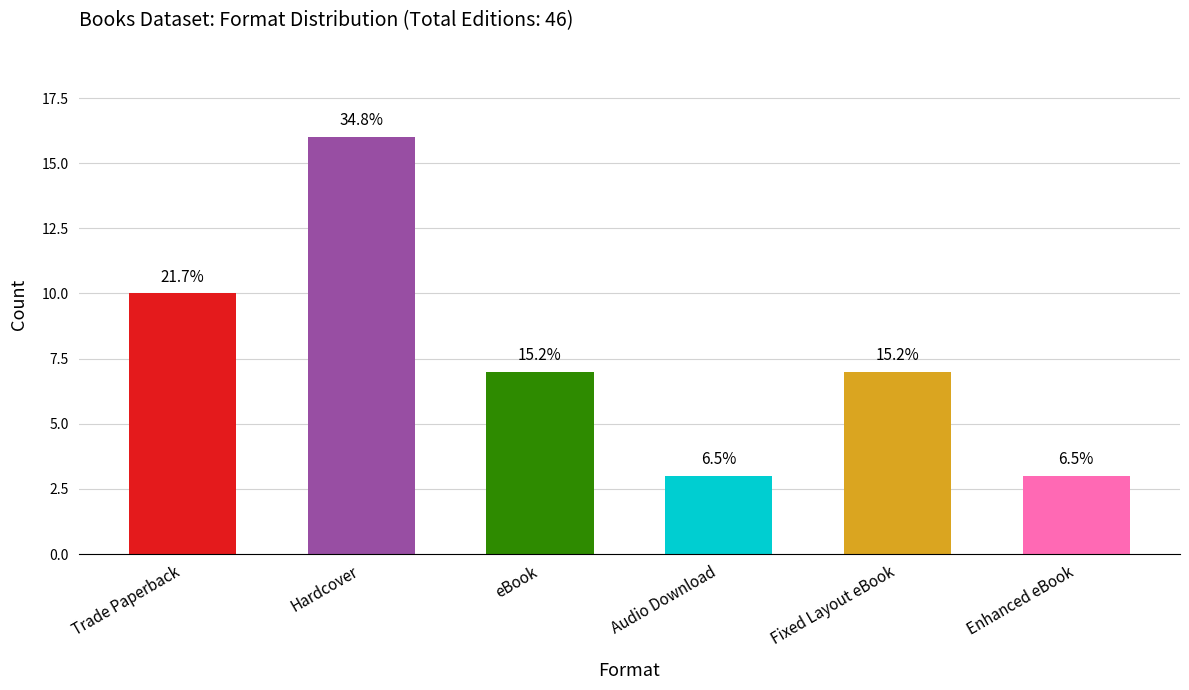

Are the bars horizontal?

No